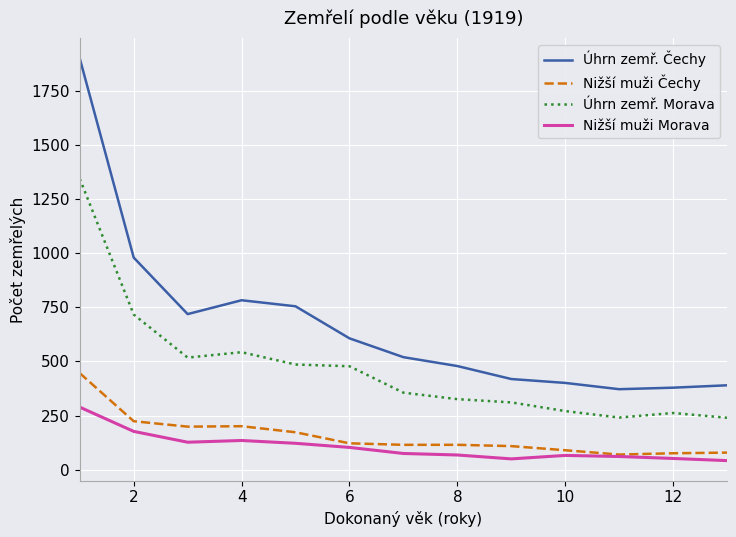

Which series has the largest total across all categories?

Úhrn zemř. Čechy